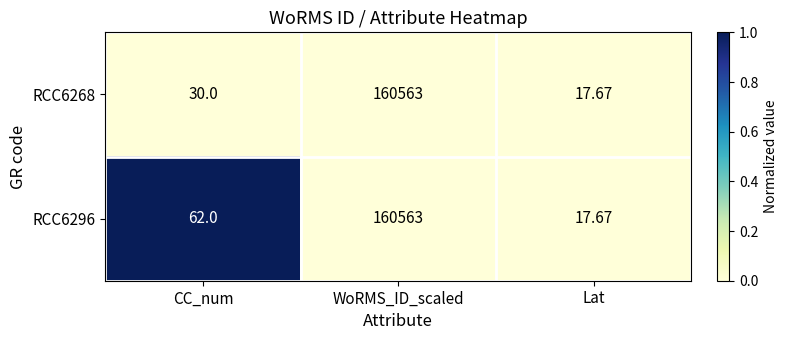

Which category has the highest value in the RCC6268 series?

WoRMS_ID_scaled